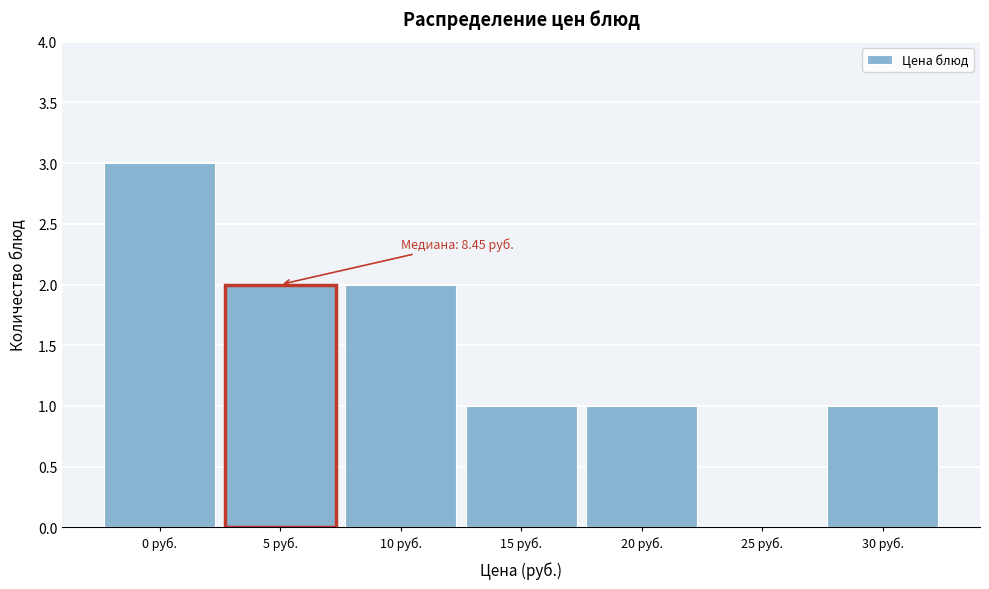

Reading left to right, list all the values displayed in this chart.

0 руб.=3	5 руб.=2	10 руб.=2	15 руб.=1	20 руб.=1	25 руб.=0	30 руб.=1